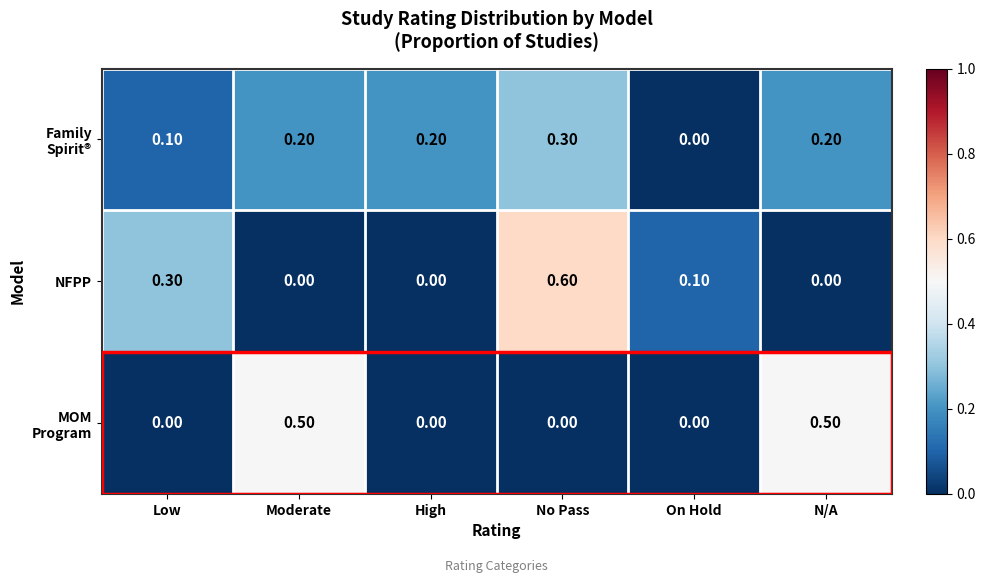

What is the total value across all series at N/A?

0.7